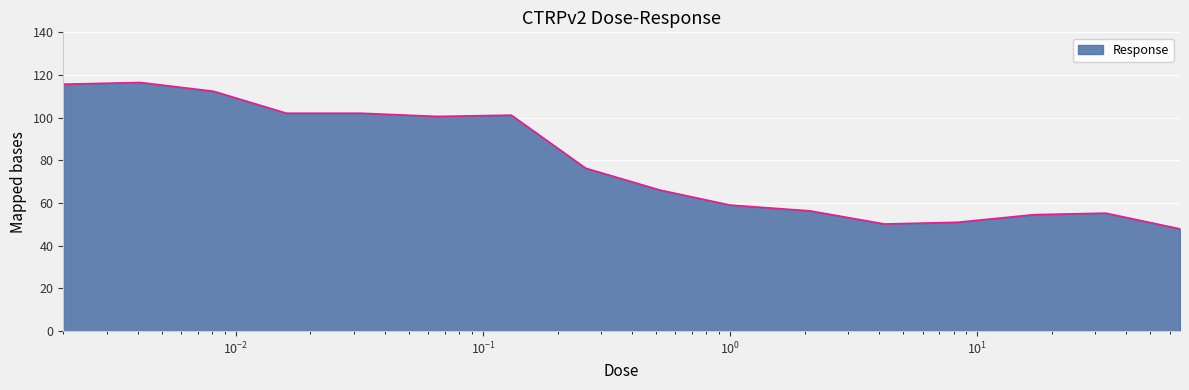

Does the chart display data point markers on the line(s)?

No